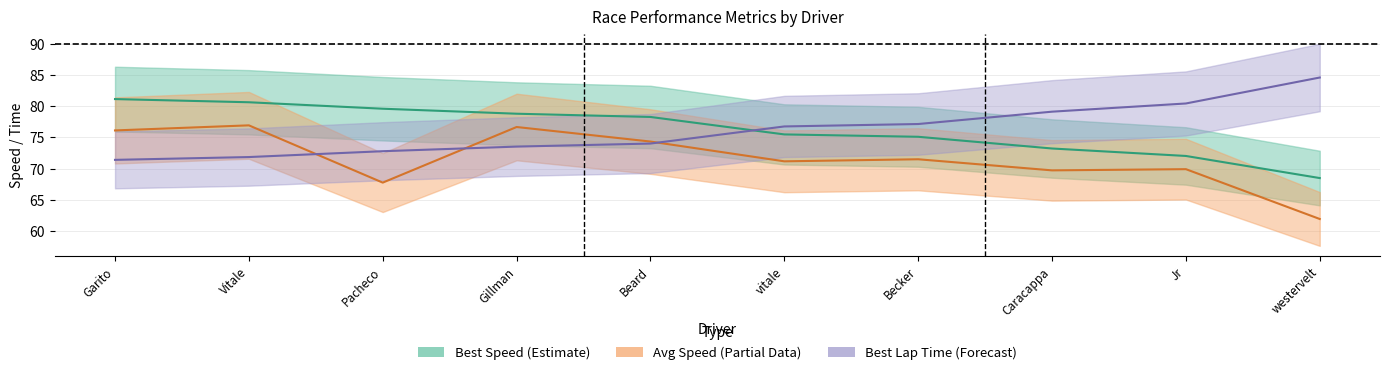

What is the lowest value of the Best Lap time series?

71.4